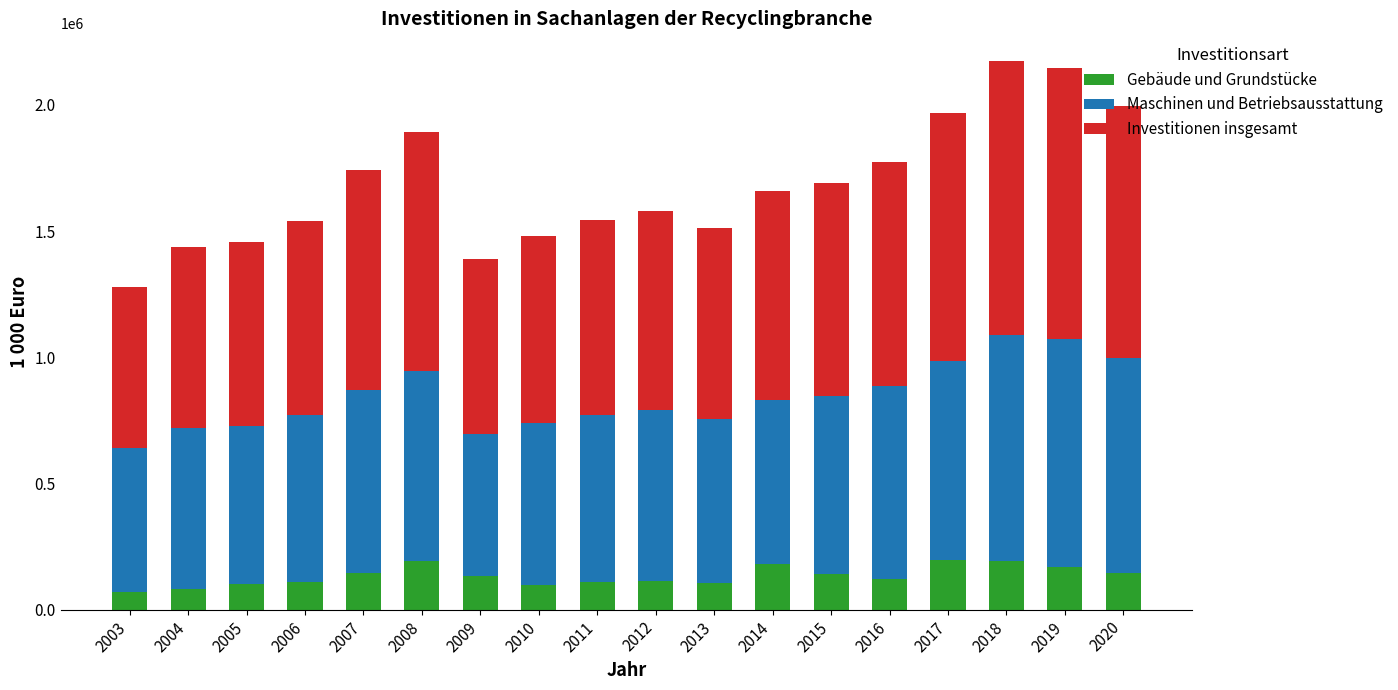

Count the number of categories in the chart.

18